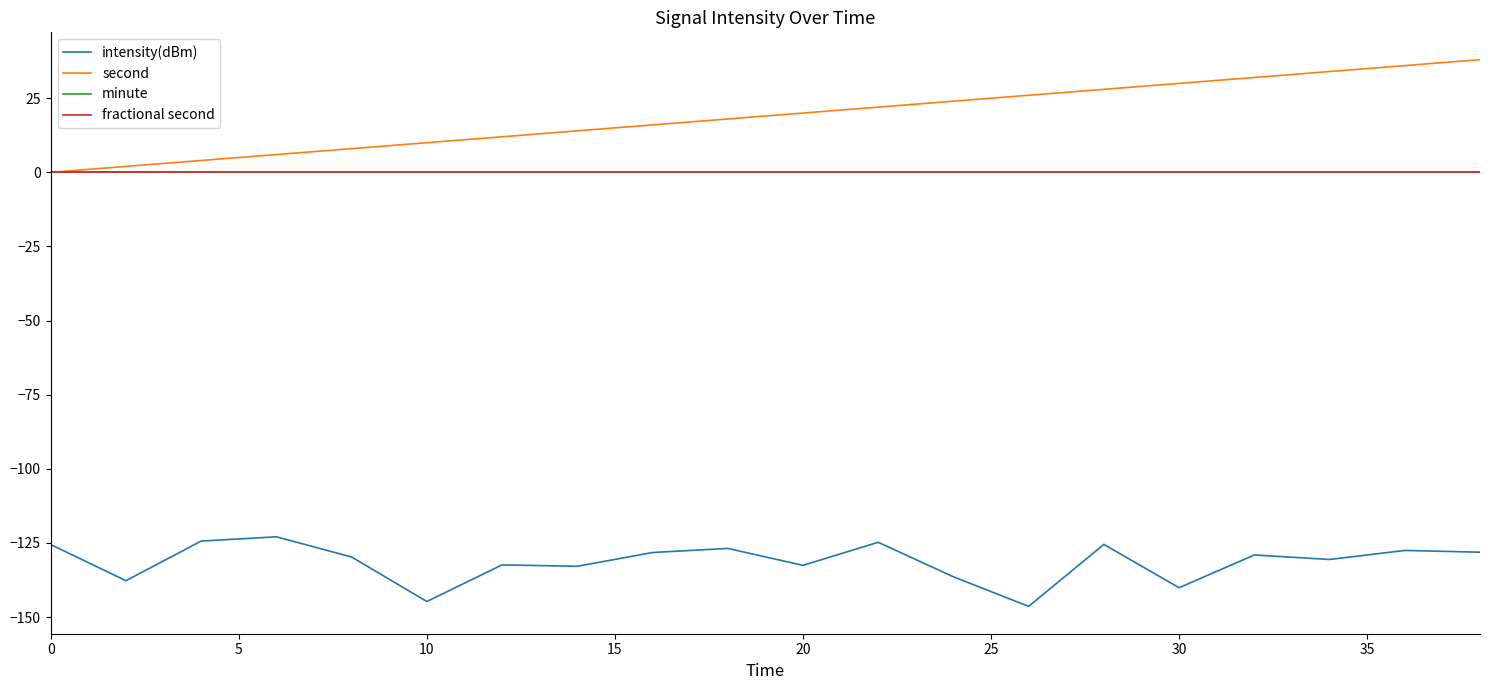

What is the greatest value displayed?

38.0